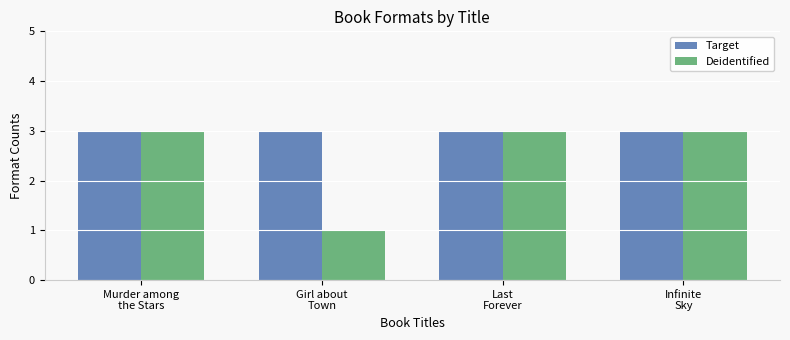

What is the label of the 1st bar from the right?

Infinite
Sky